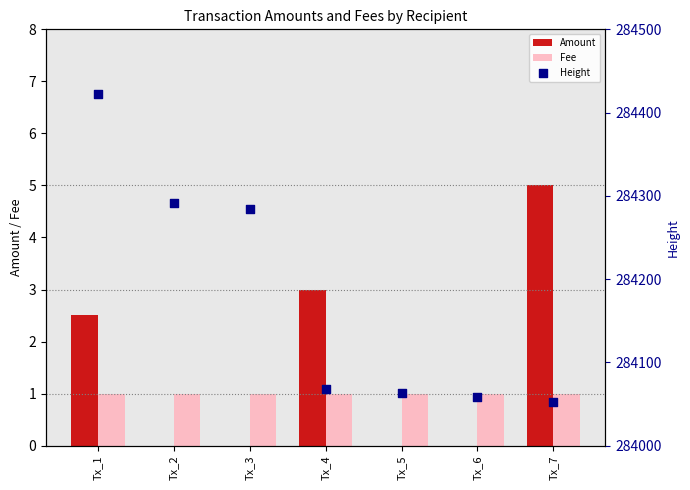

Which series contains the highest Y value?

Height